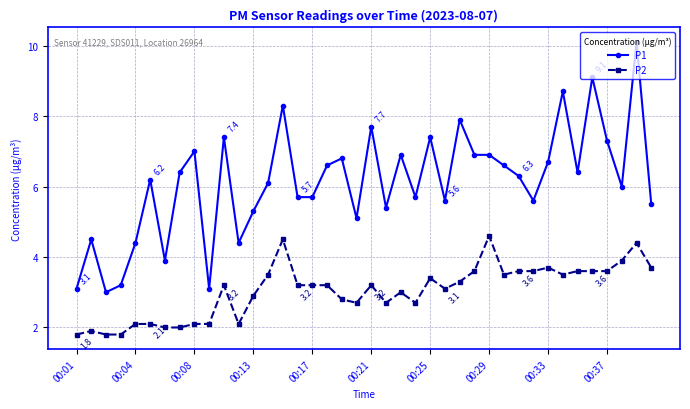

What is the value of the P2 point at the 26th from the left?

3.1